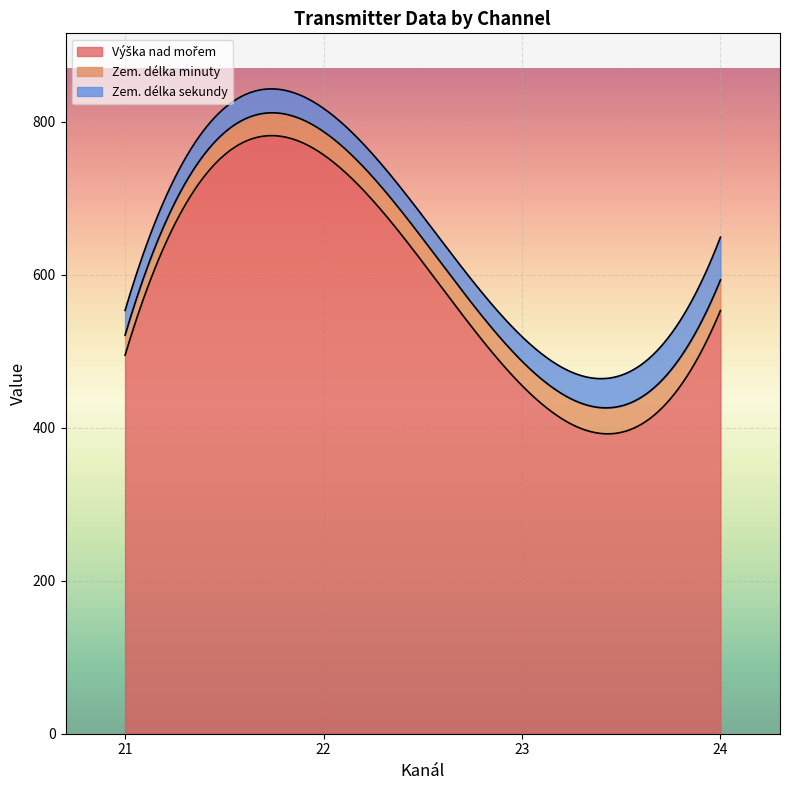

What value does the Zem. délka minuty series have at 23?

35